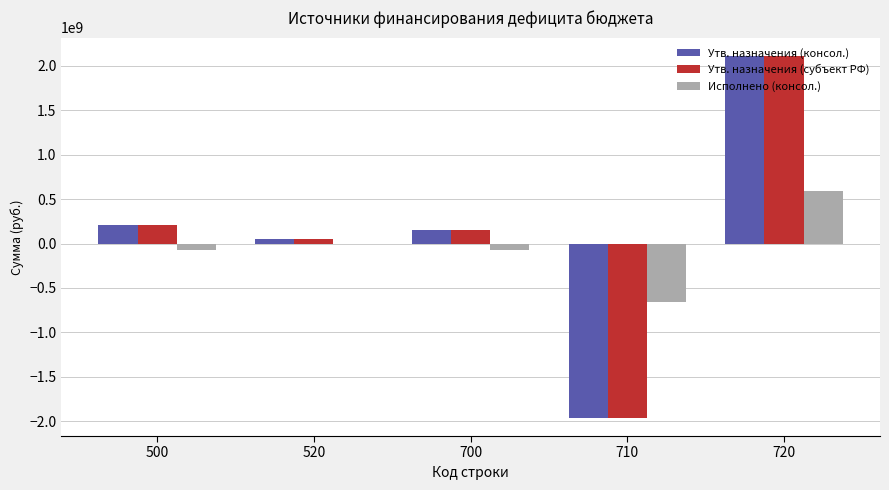

Reading left to right, extract all data points from this chart.

Утв. назначения (консол.): 204114959.7	53106952.6	151008007.1	-1961513897.6	2112521904.7
Утв. назначения (субъект РФ): 204114959.7	53106952.6	151008007.1	-1961513897.6	2112521904.7
Исполнено (консол.): -72039332.7	0.0	-72039332.7	-659713280.5	587673947.8